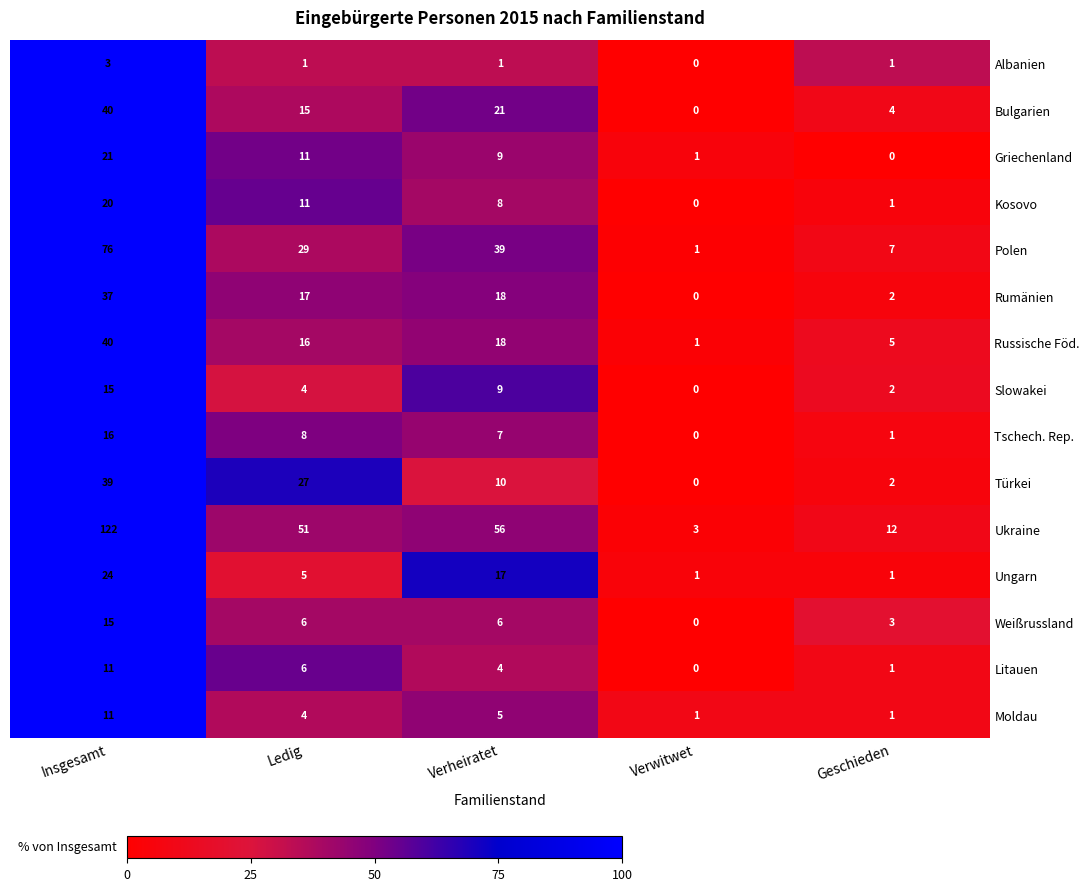

Where does the Weißrussland series first go above 6?

Insgesamt